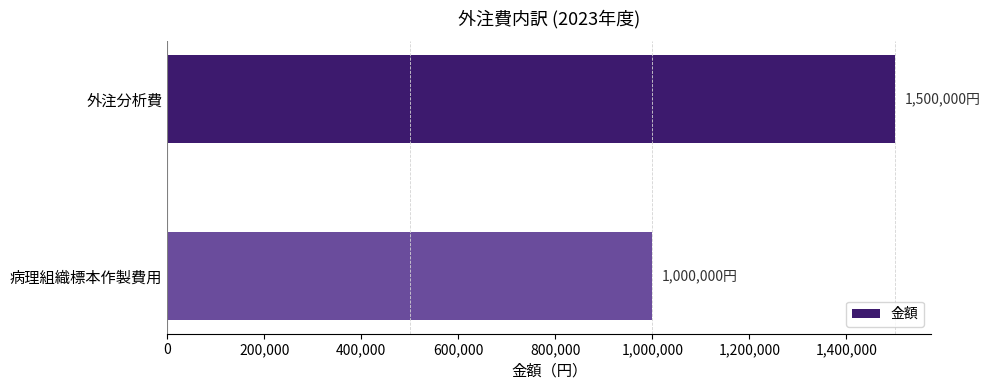

What is the average value?

1250000